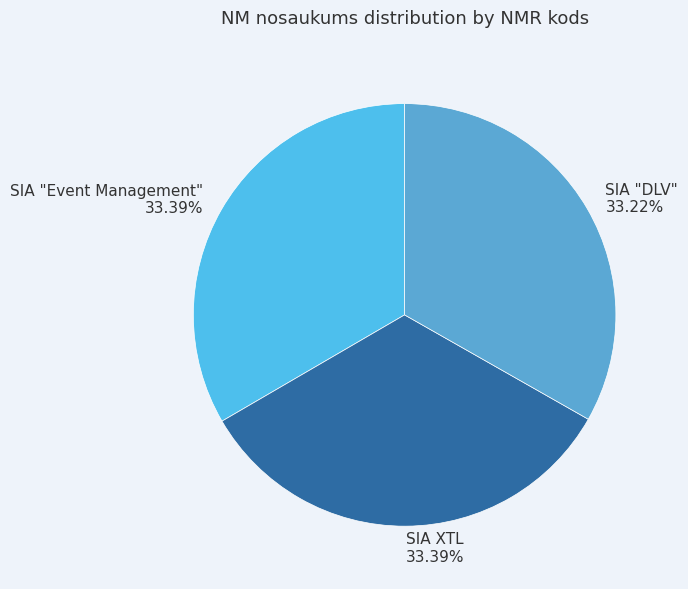

To the nearest percent, what percentage of the pie is SIA XTL?

33%